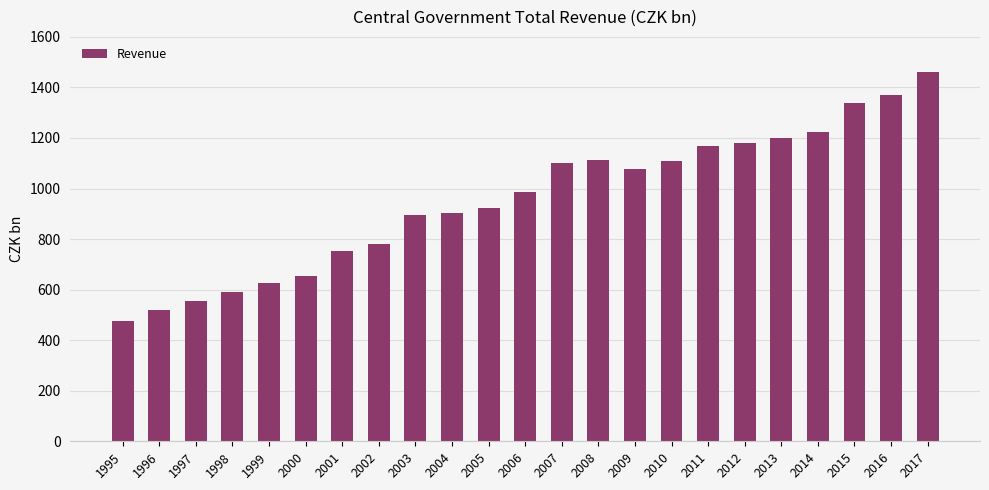

What is the difference between the maximum and minimum values?

983.8